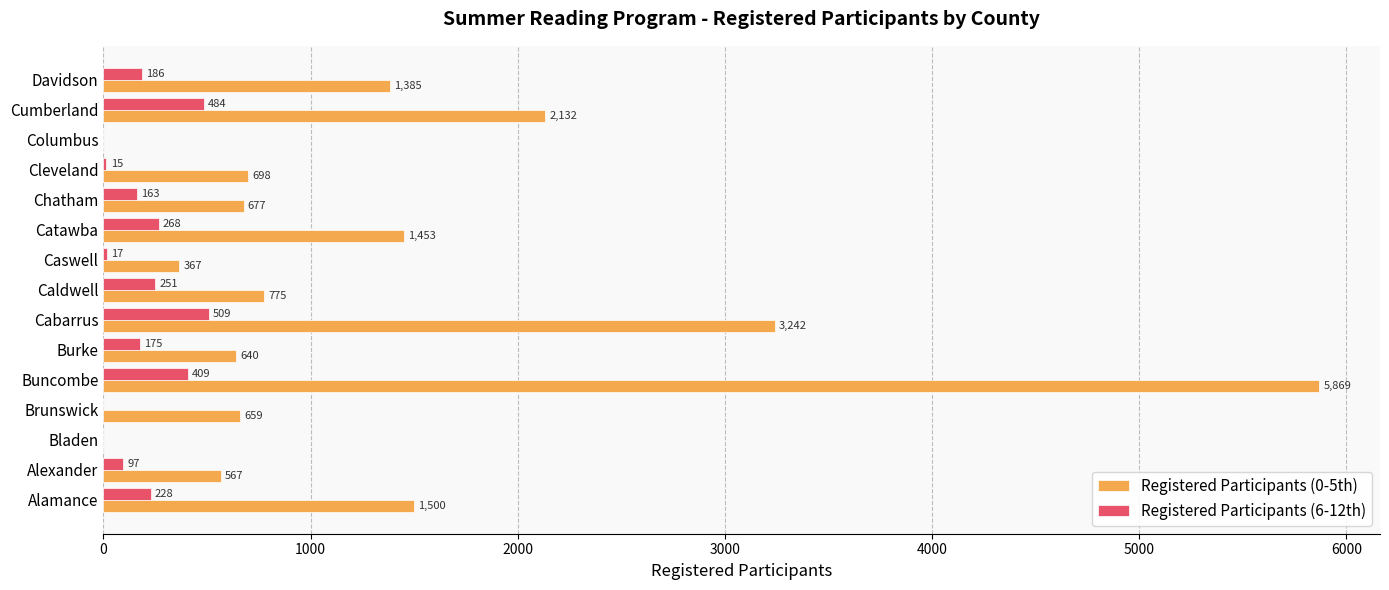

Is it true that Registered Participants (6-12th) equals 228 at Alamance?

True